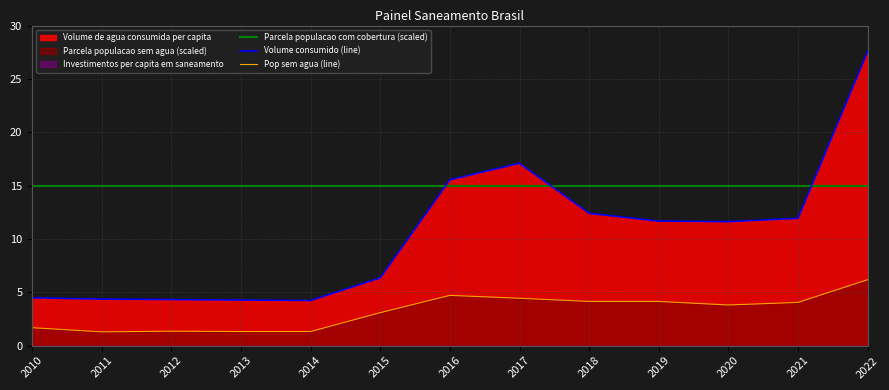

How many lines are shown in the chart?

3